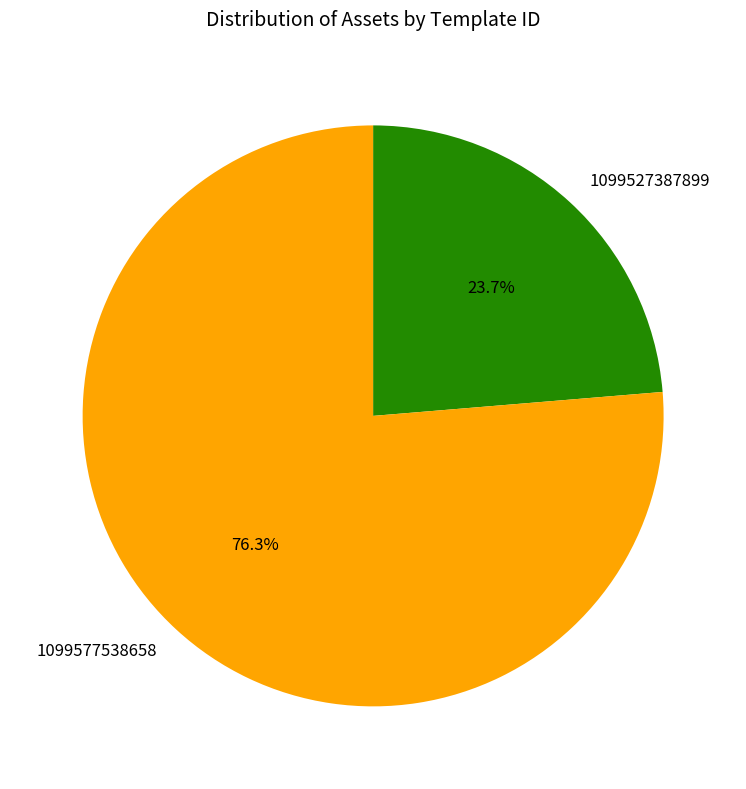

Count the number of slices in the pie.

2